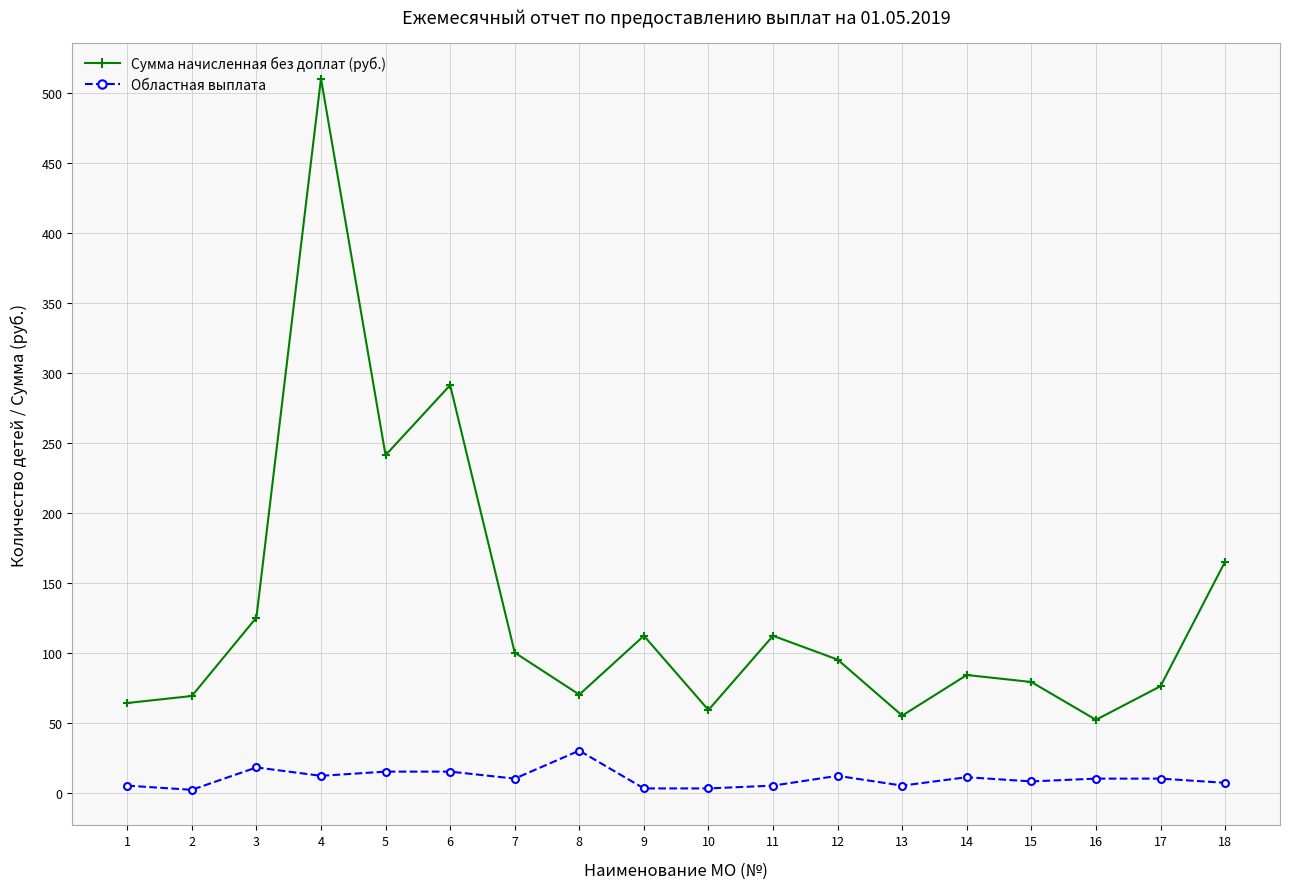

Count the number of data series in this chart.

2